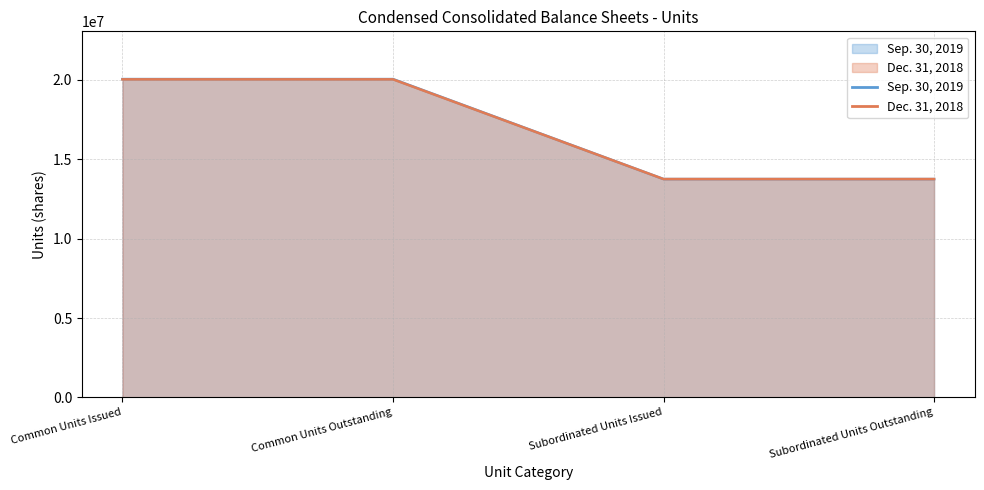

The Dec. 31, 2018 series shows 20029026 at Common Units Issued. True or false?

True